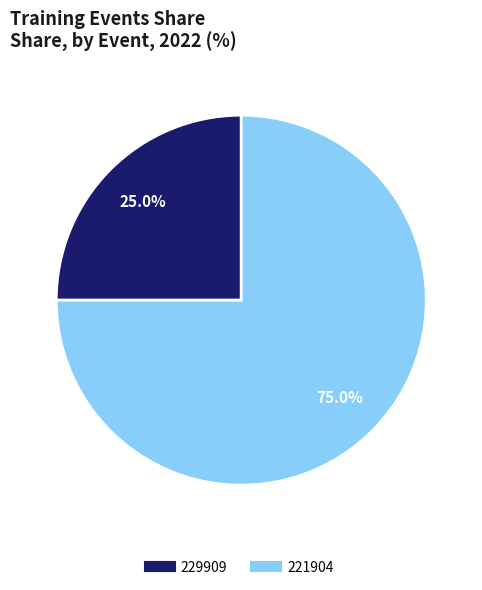

Which slice is the smallest?

229909